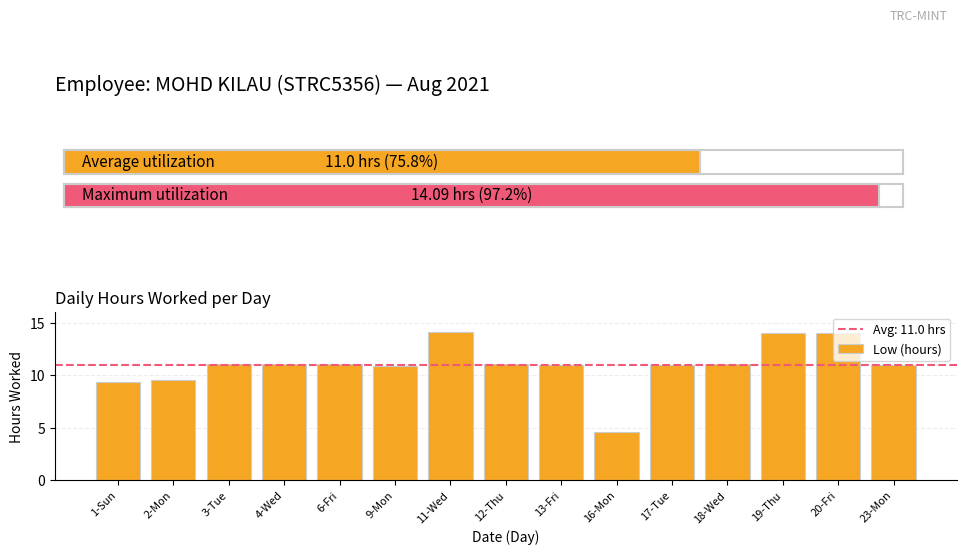

What is the ratio of the value at 1-Sun to the value at 12-Thu?

0.8